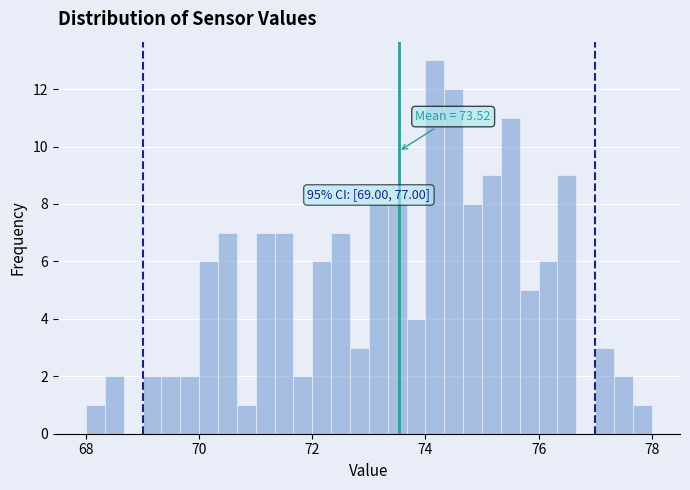

Read against the x-axis, roughly where is the centre of the tallest bar?

74.2